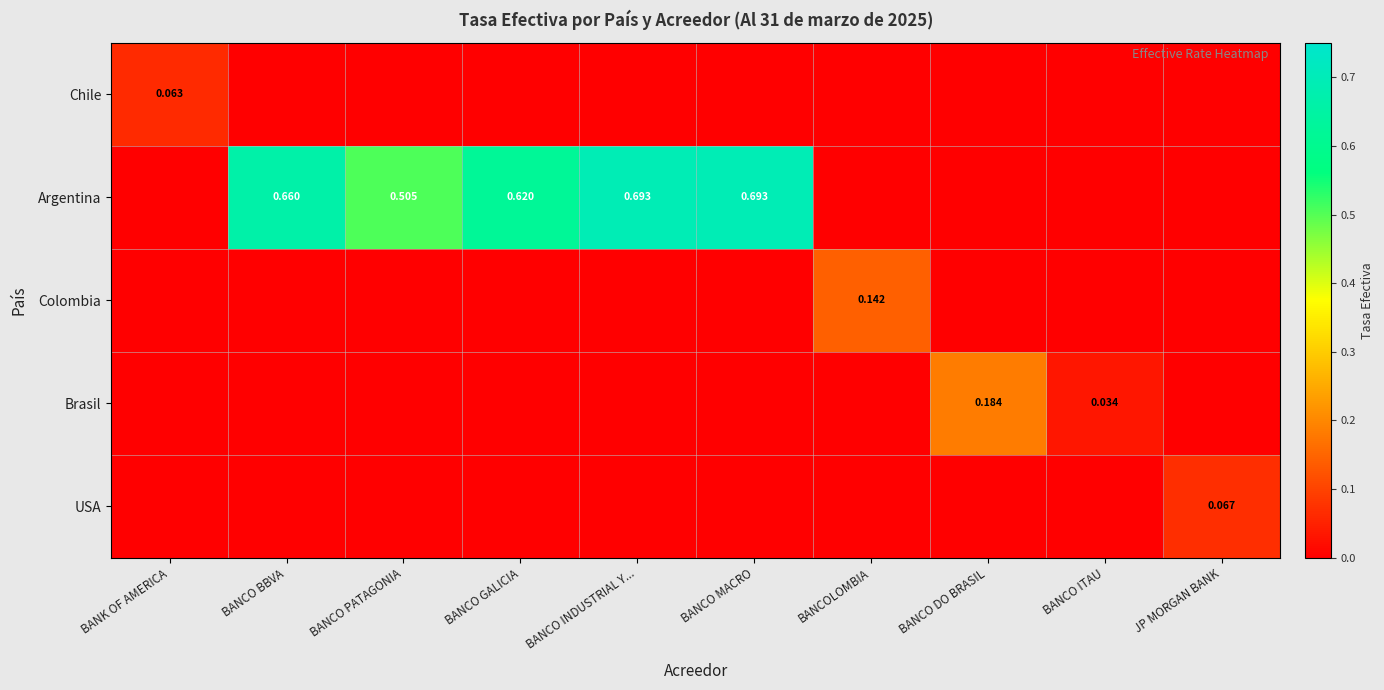

Which category has the lowest value across all series?

BANCO BBVA